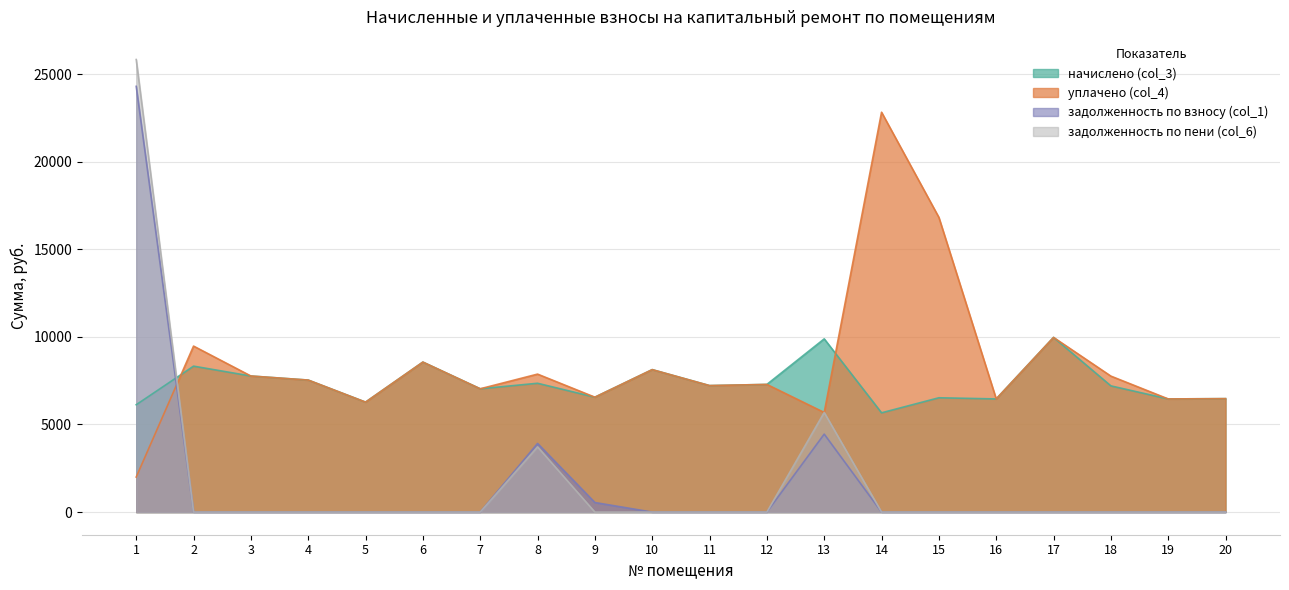

After their last crossing, which series has the higher values: начислено (col_3) or задолженность по взносу (col_1)?

начислено (col_3)